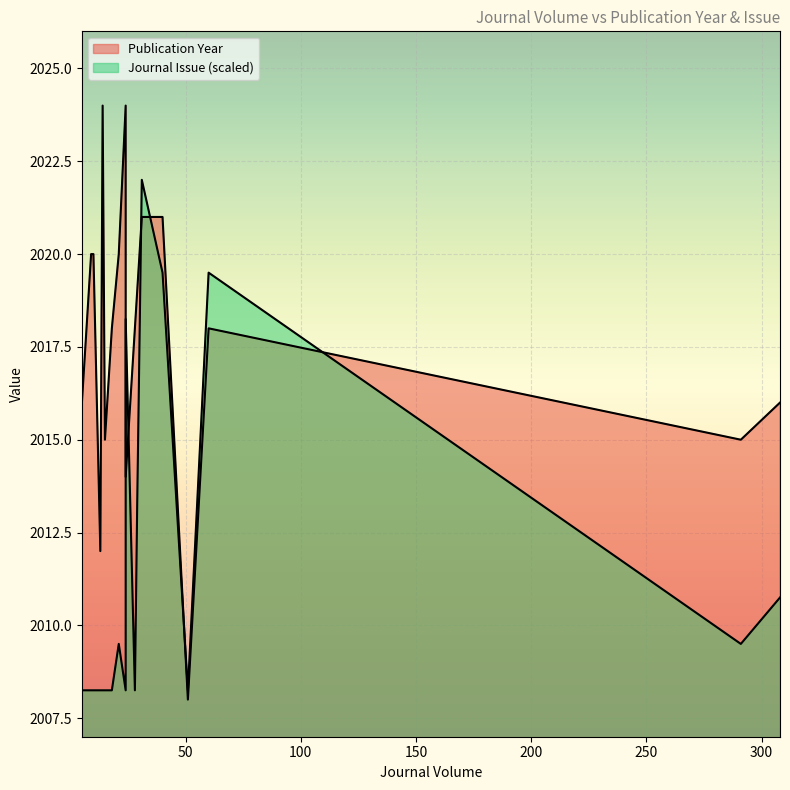

What is the maximum value shown in the chart?

2024